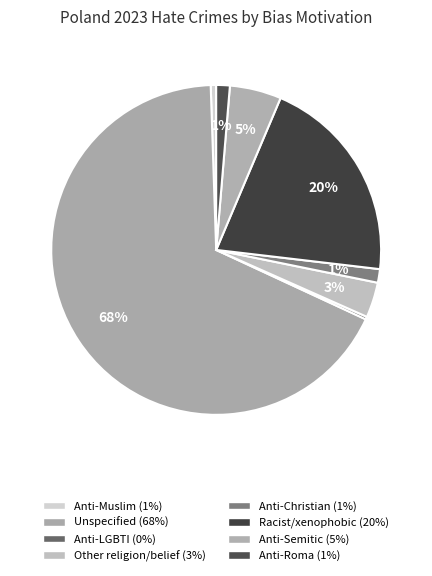

Which slice represents more than half of the pie?

Unspecified